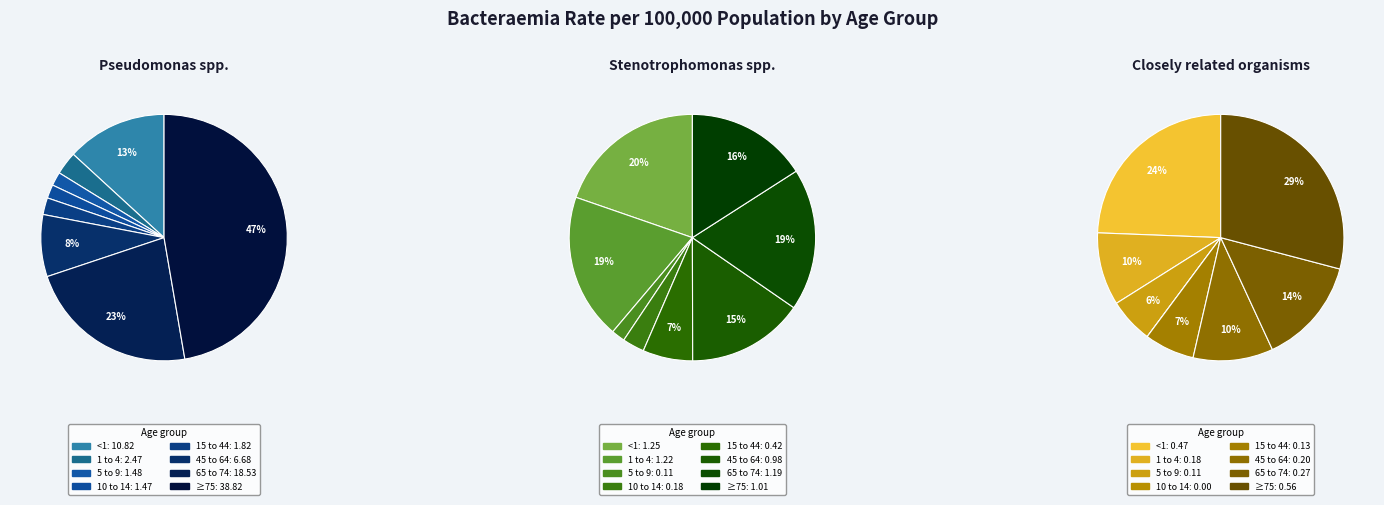

What is the difference between the highest and lowest values at 5 to 9?

1.4